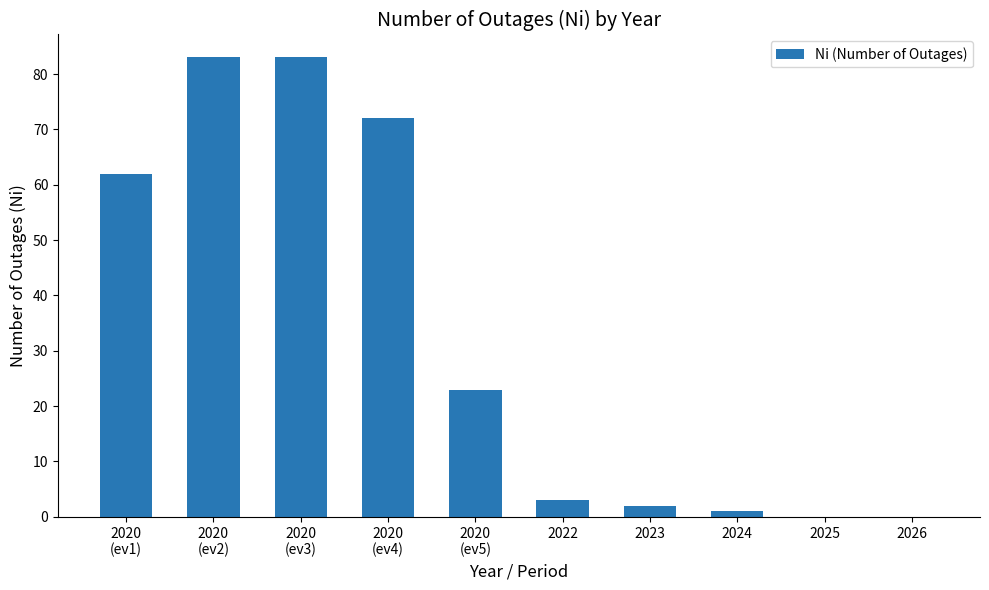

What is the change in value from 2023 to 2025?

-2